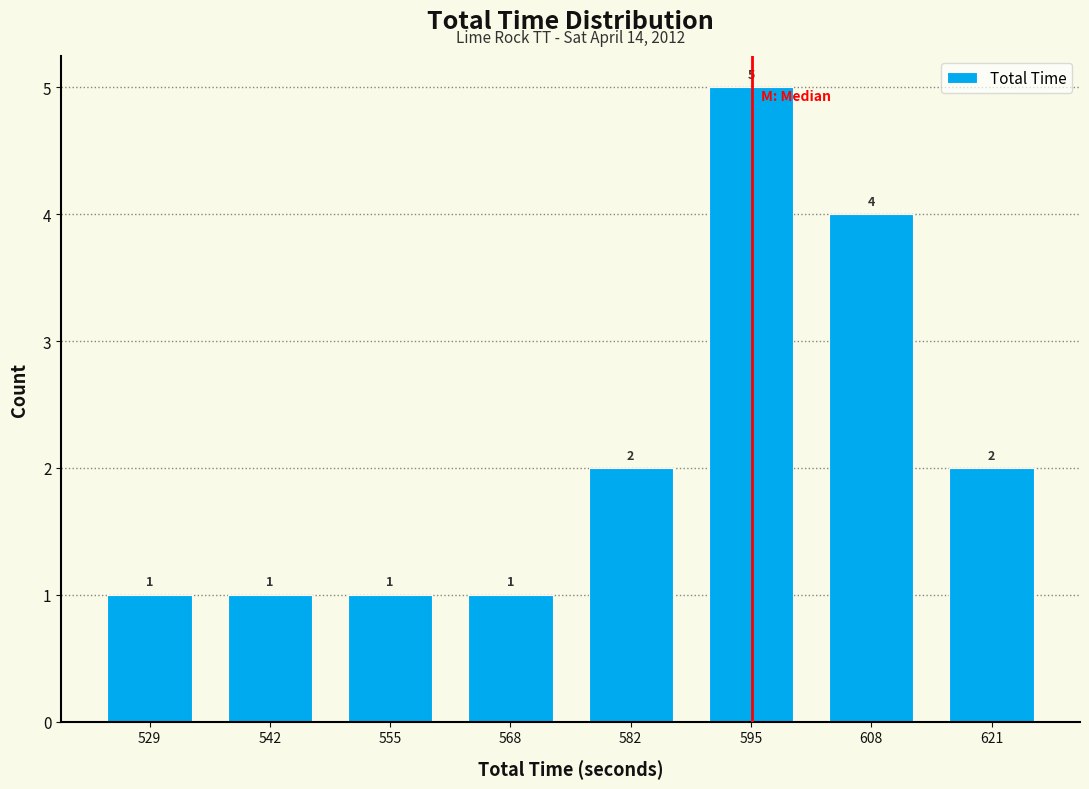

Reading left to right, list every bar in this chart as the range it spans on the x-axis followed by its height. The bar edges are not printed on the chart, so give them approximately, as read against the axis.

524 to 536: 1
536 to 550: 1
550 to 562: 1
562 to 576: 1
576 to 588: 2
588 to 602: 5
602 to 614: 4
614 to 628: 2